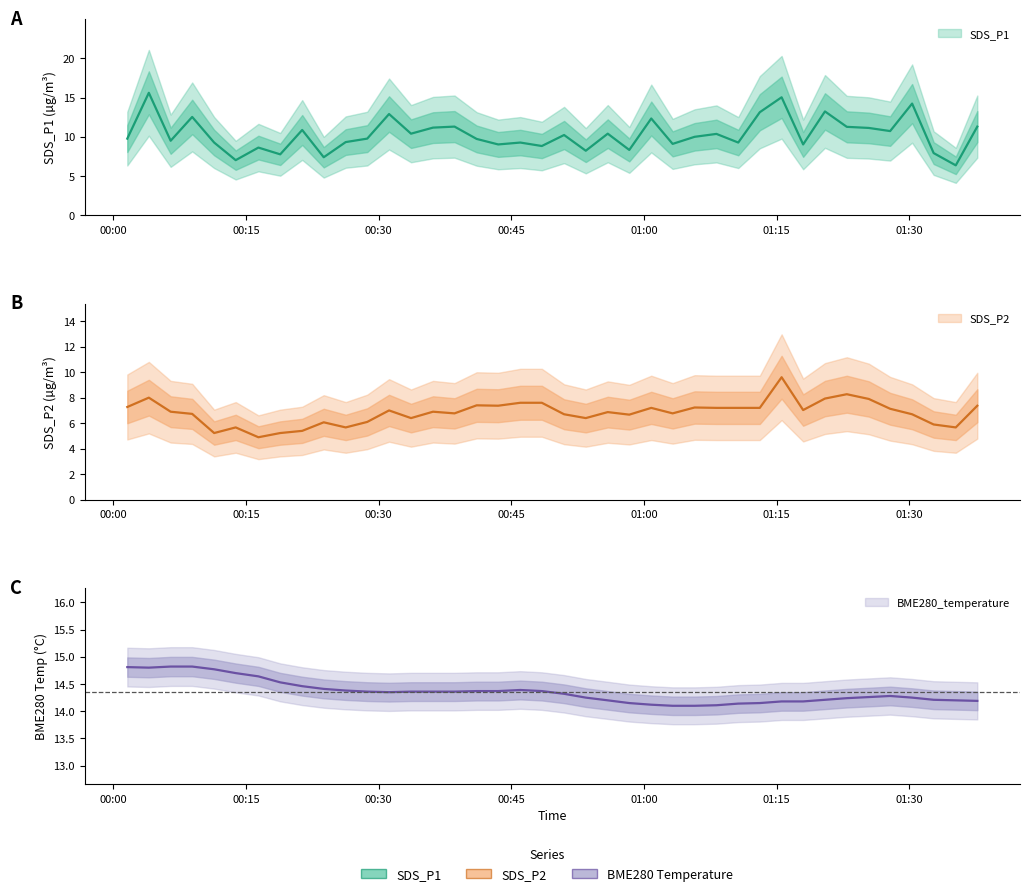

True or false: SDS_P1 and BME280_temperature intersect in this chart.

True